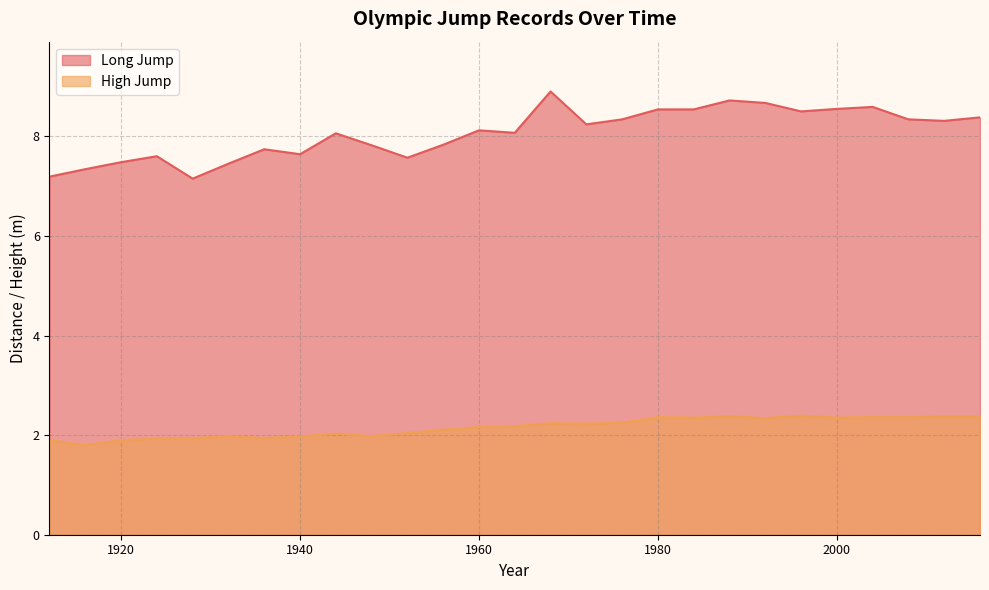

Read the Long Jump value at 1984.

8.5